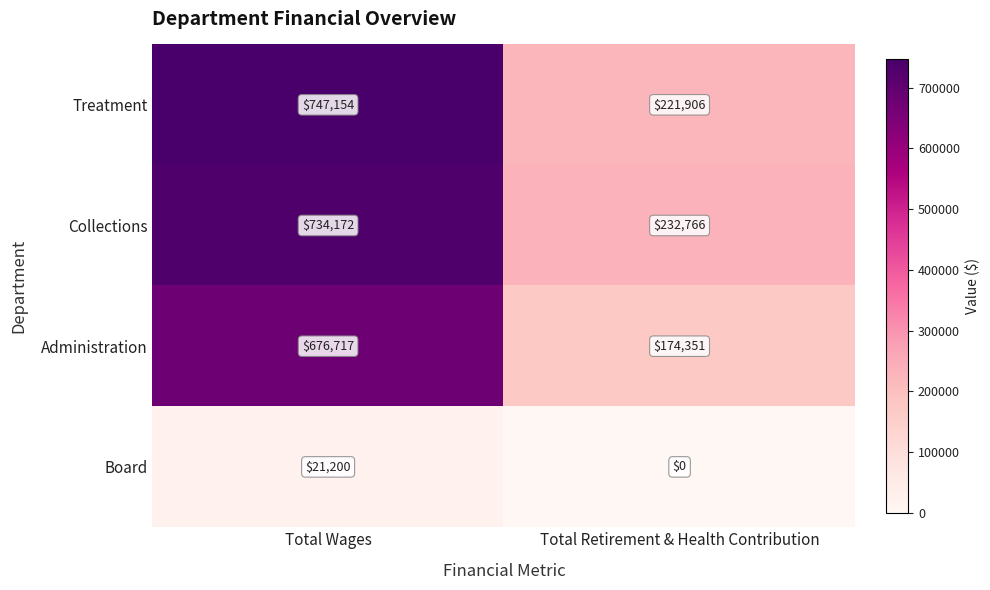

What is the total value across all series at Total Wages?

2179243